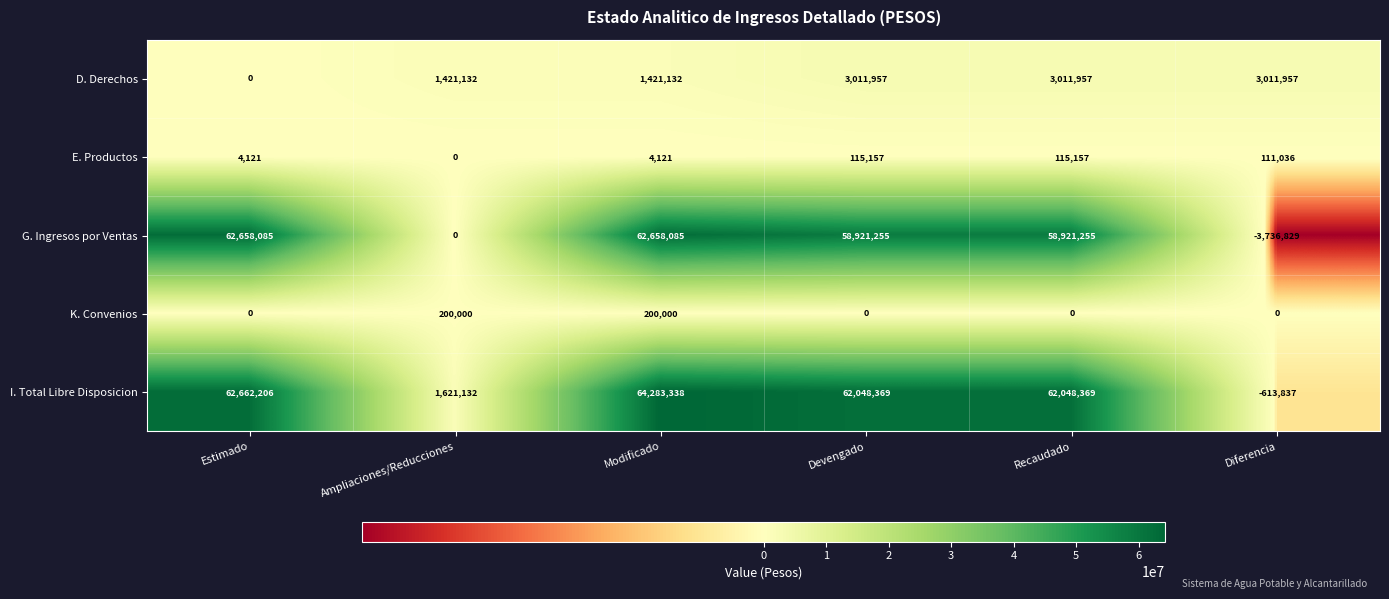

How many K. Convenios values are between 0 and 200000?

6